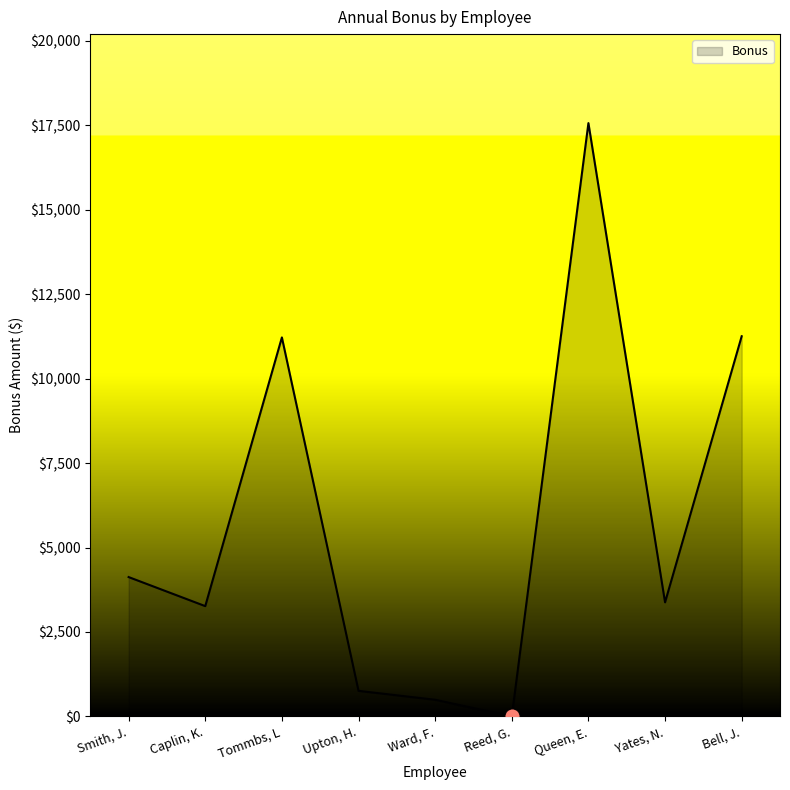

What is the change in value from Queen, E. to Yates, N.?

-14182.7